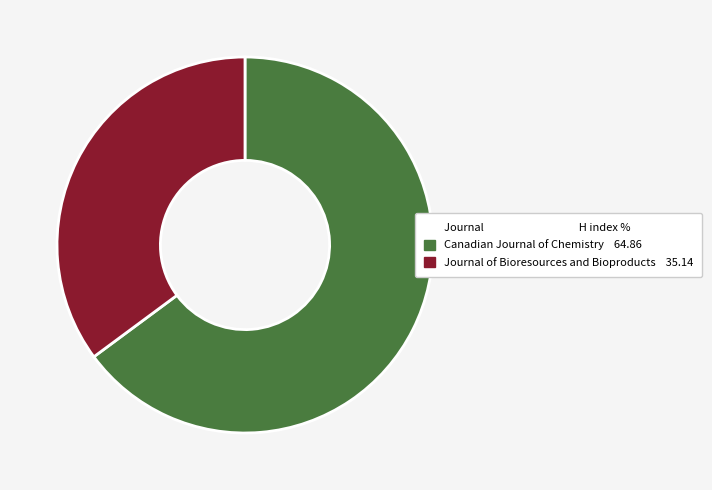

Is there a majority slice in this chart?

Yes